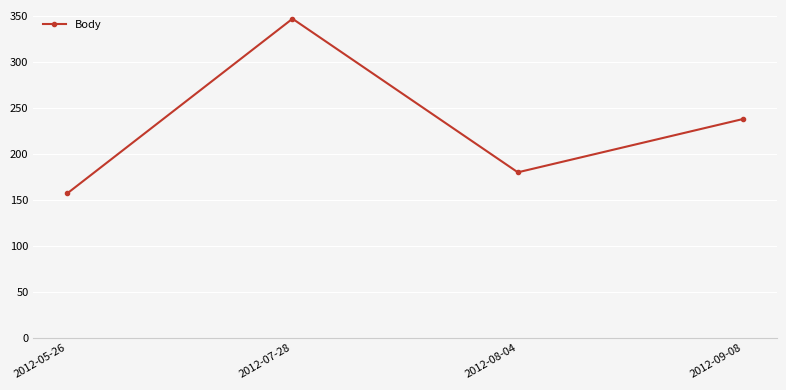

What is the difference between the values at 2012-07-28 and 2012-08-04?

167